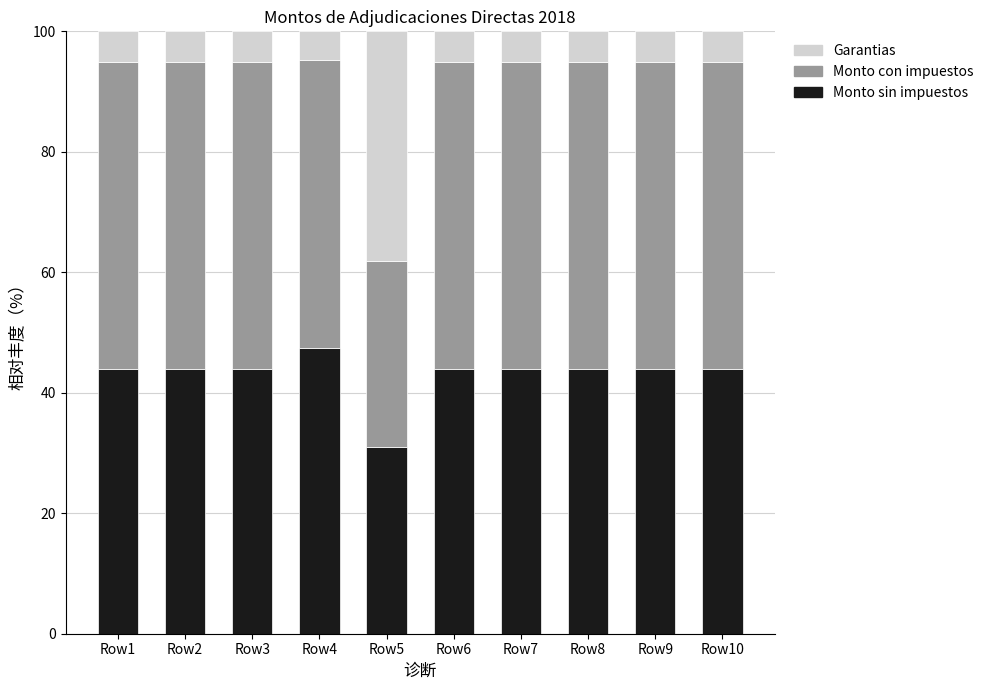

What is the minimum value for Monto sin impuestos?

31.0